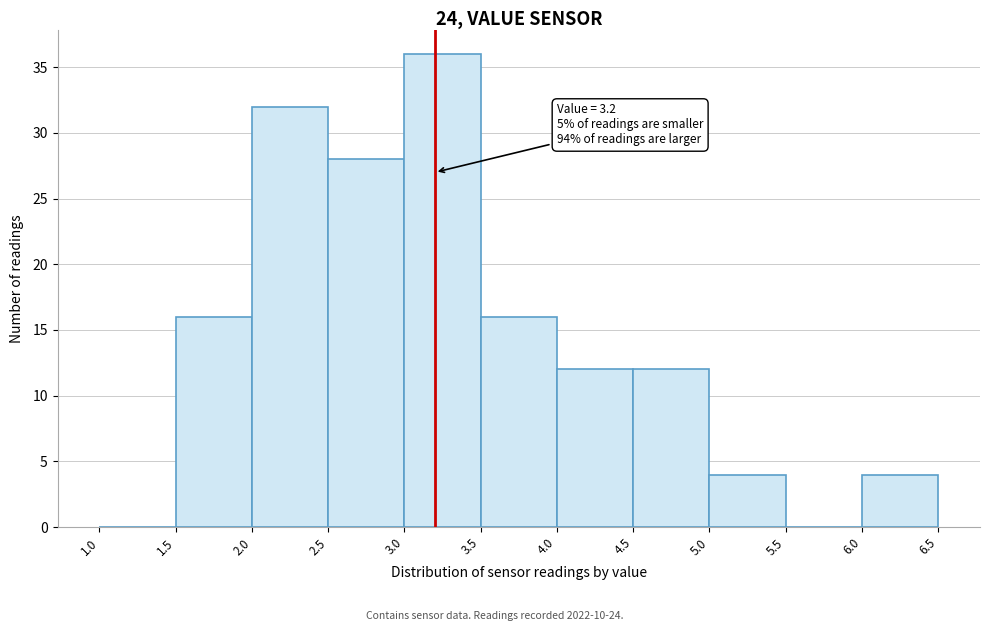

Which range on the x-axis has the tallest bar?

3.0 to 3.5